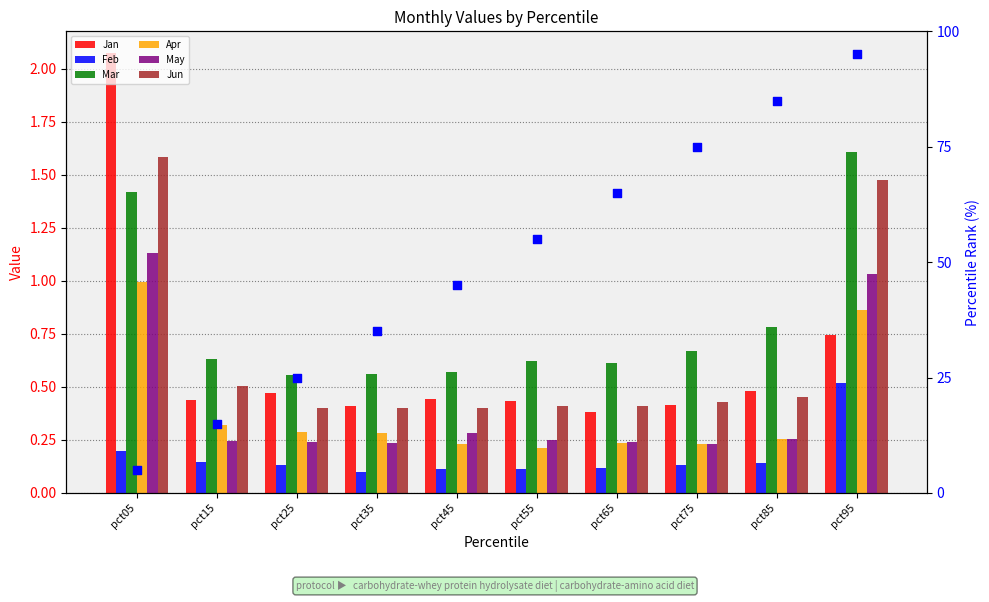

Is the value of Jan at pct35 greater than the value of Apr at pct15?

Yes